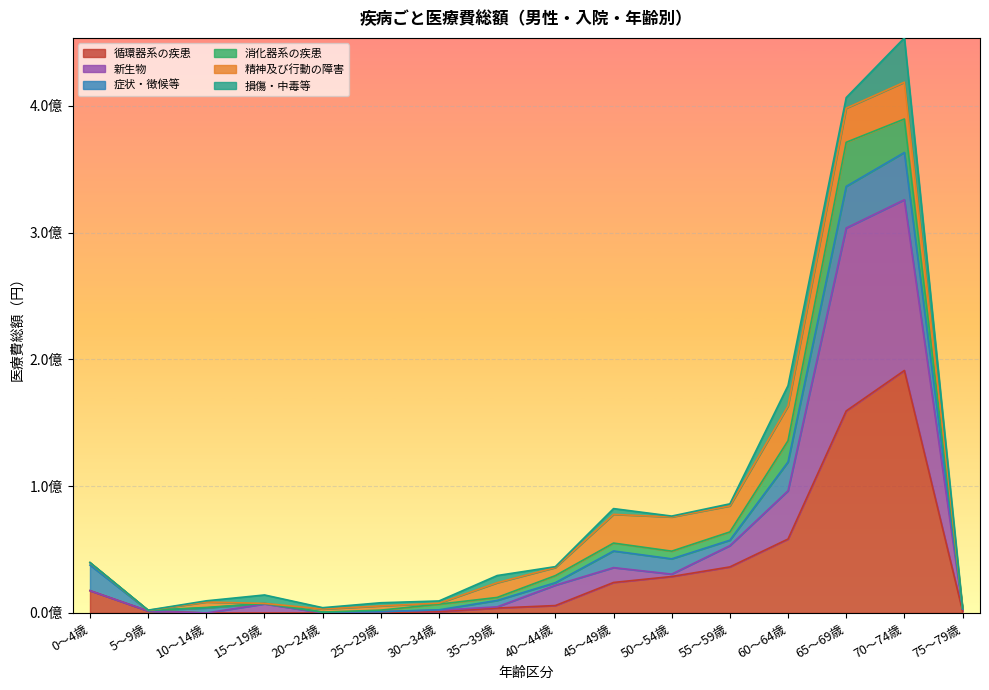

Which series ends up on top after the final intersection of 損傷・中毒等 and 循環器系の疾患?

循環器系の疾患